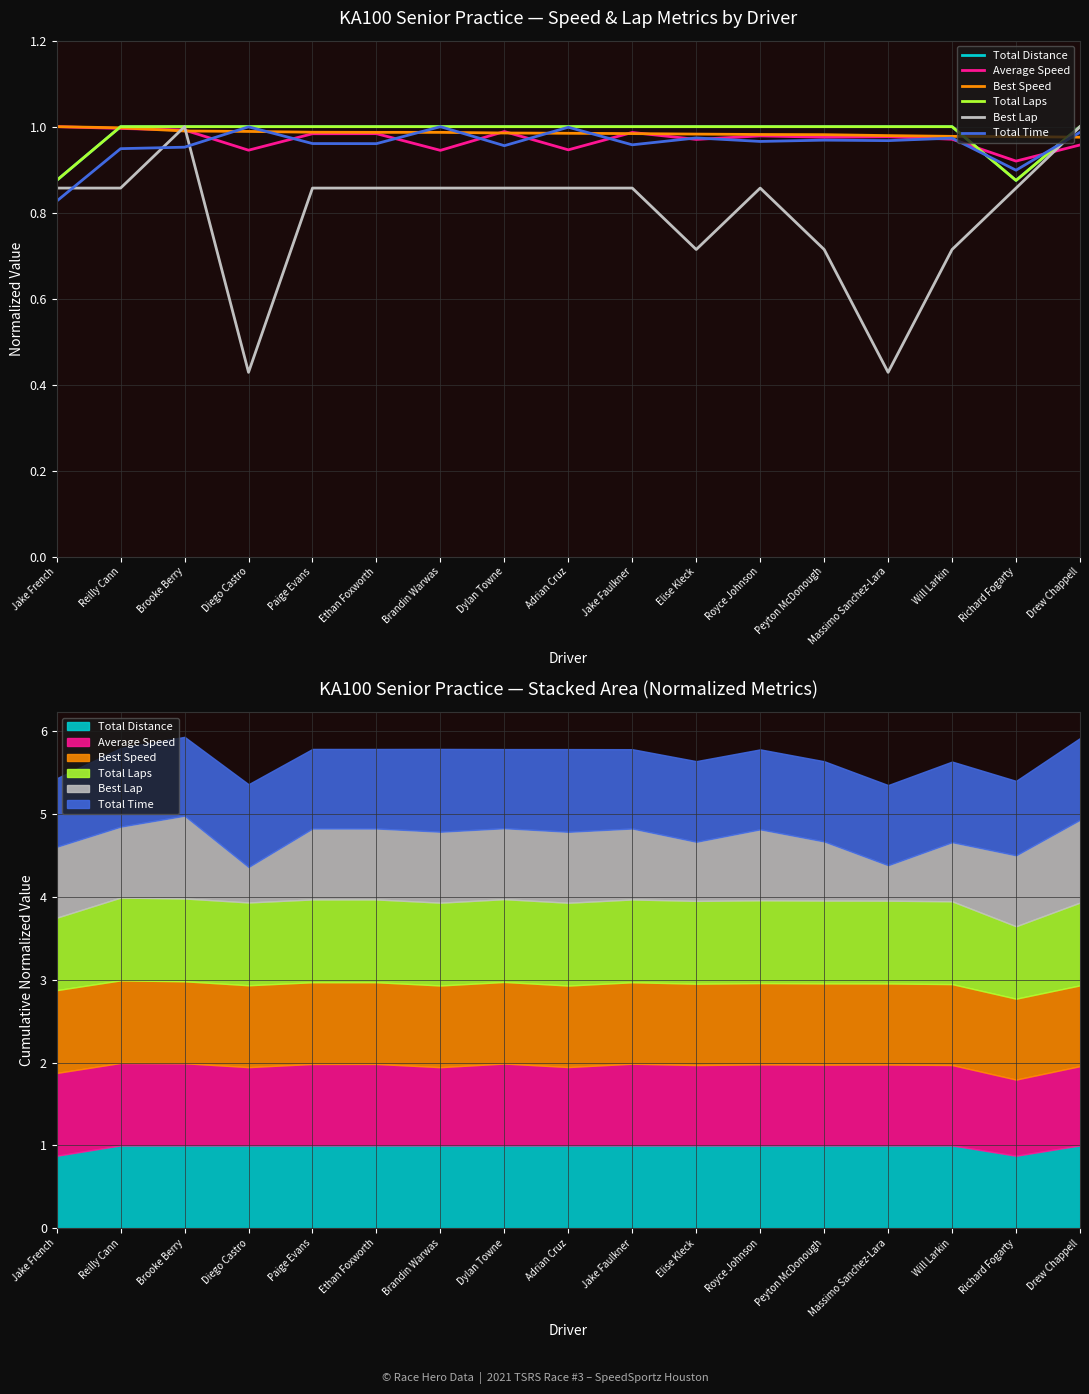

Read the Total Distance value at Royce Johnson.

1.0